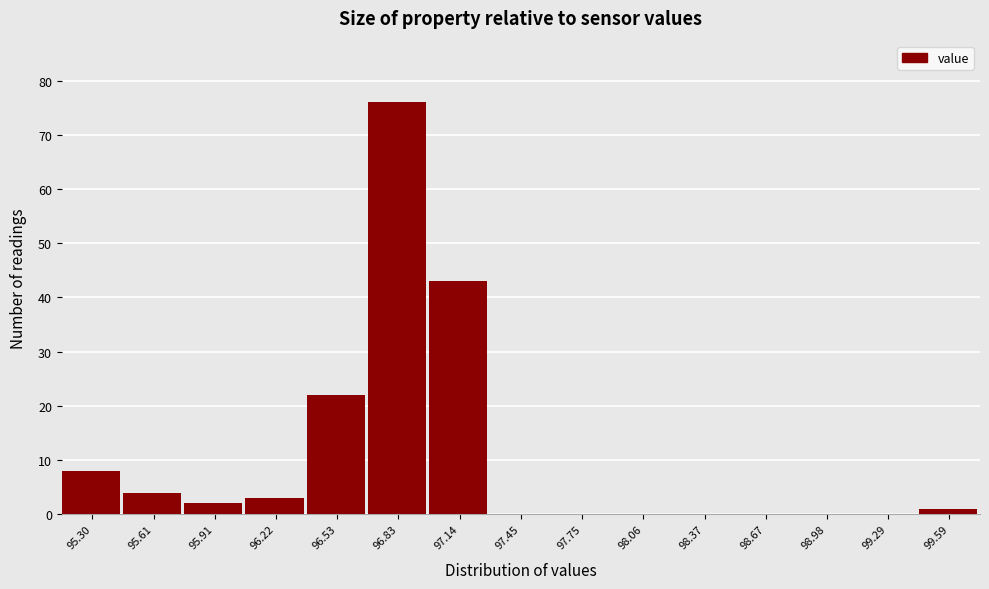

Reading right to left, extract all data points from this chart.

99.59=1	99.29=0	98.98=0	98.67=0	98.37=0	98.06=0	97.75=0	97.45=0	97.14=43	96.83=76	96.53=22	96.22=3	95.91=2	95.61=4	95.30=8